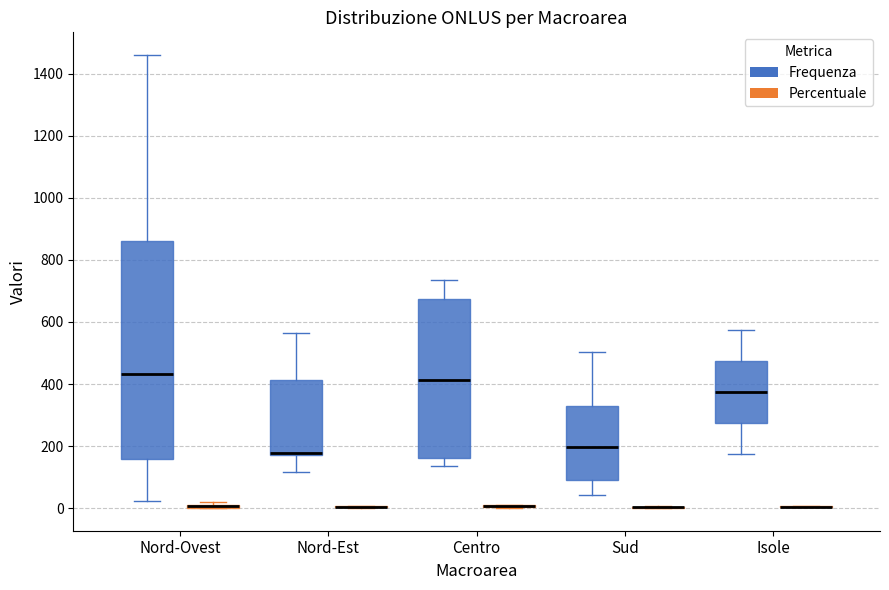

Which box is the tallest, from its lower edge to its upper edge?

Nord-Ovest (Frequenza)